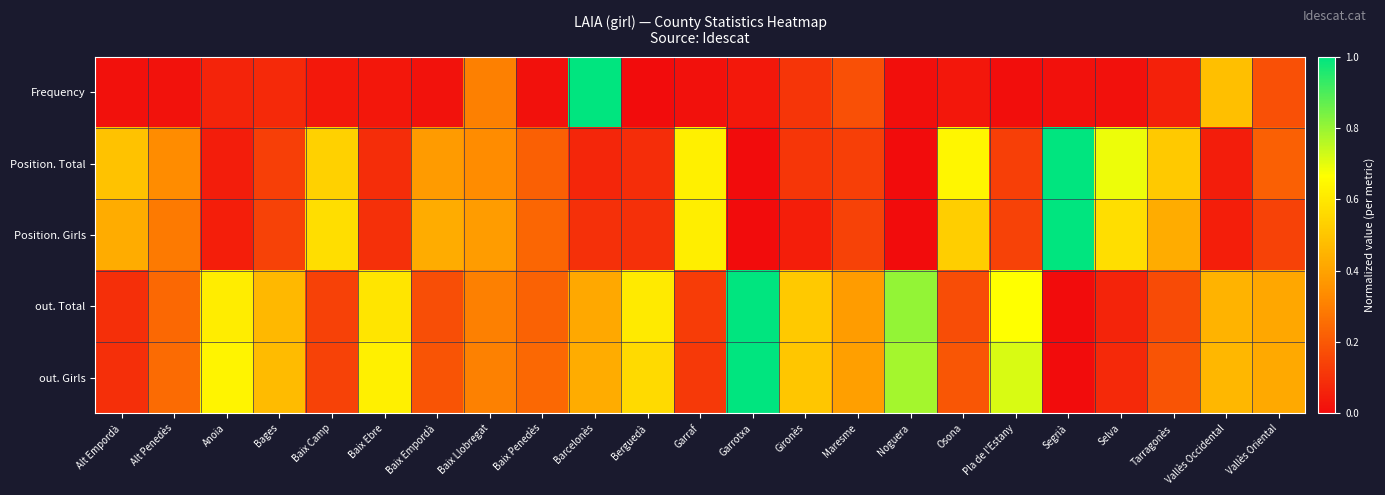

How many series are shown in this chart?

5